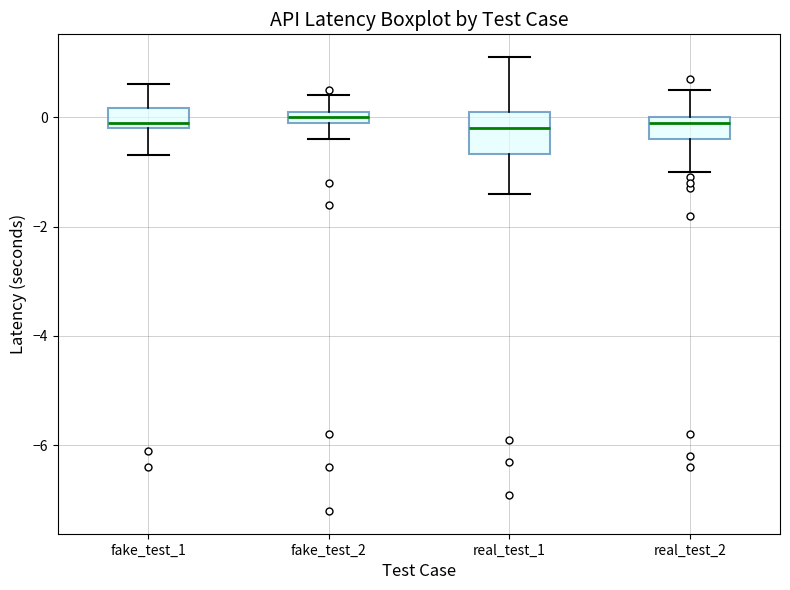

Which box is the tallest, from its lower edge to its upper edge?

real_test_1